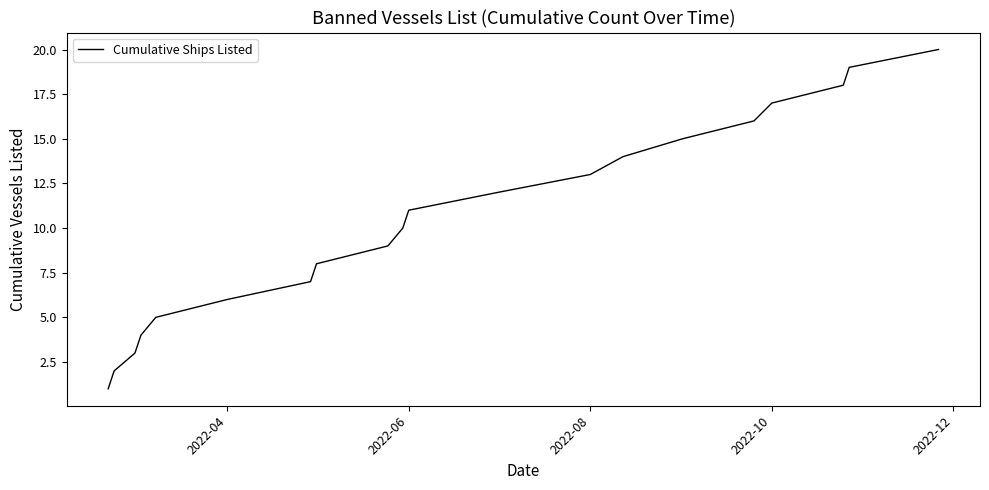

What is the difference between the maximum and minimum values?

19